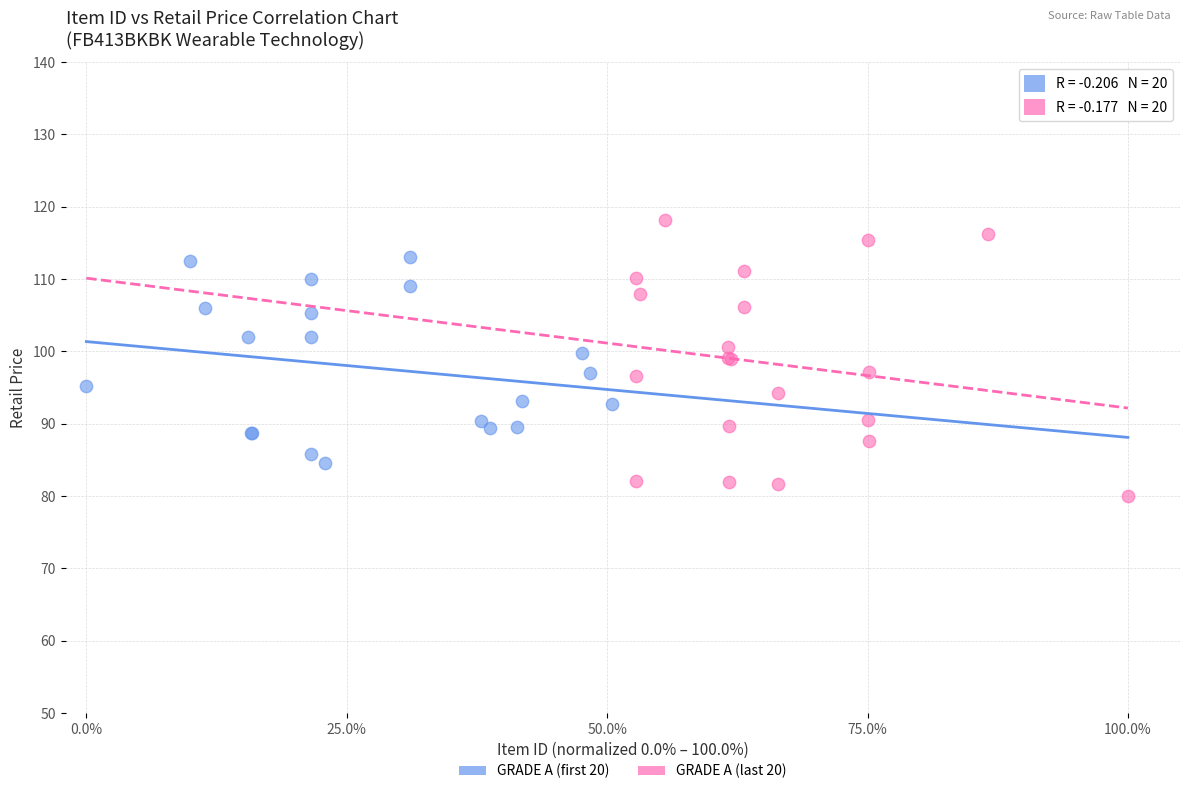

What are all the series names shown in the legend?

GRADE A (first 20), GRADE A (last 20)